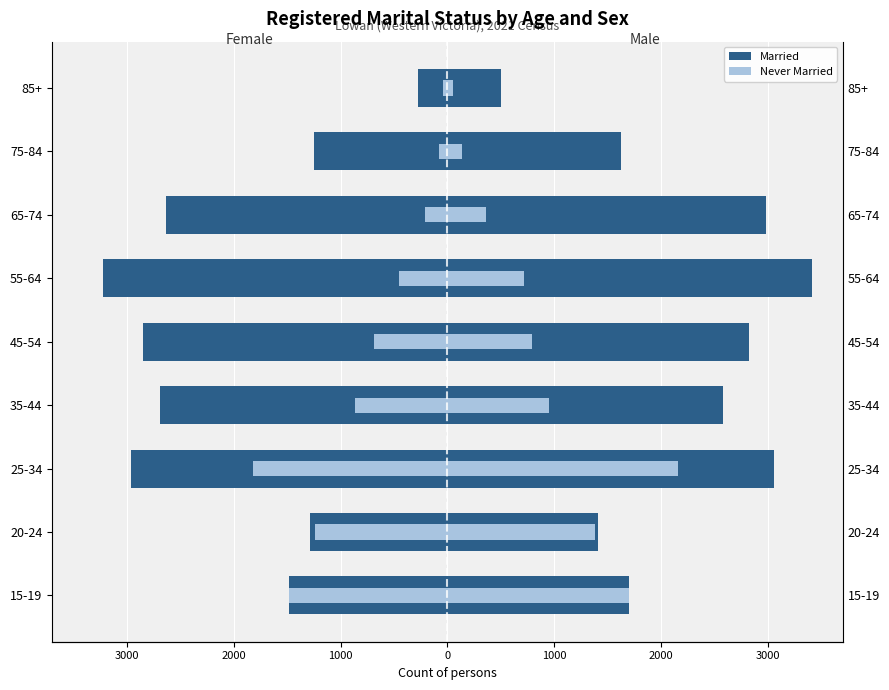

Does the chart contain stacked bars?

No